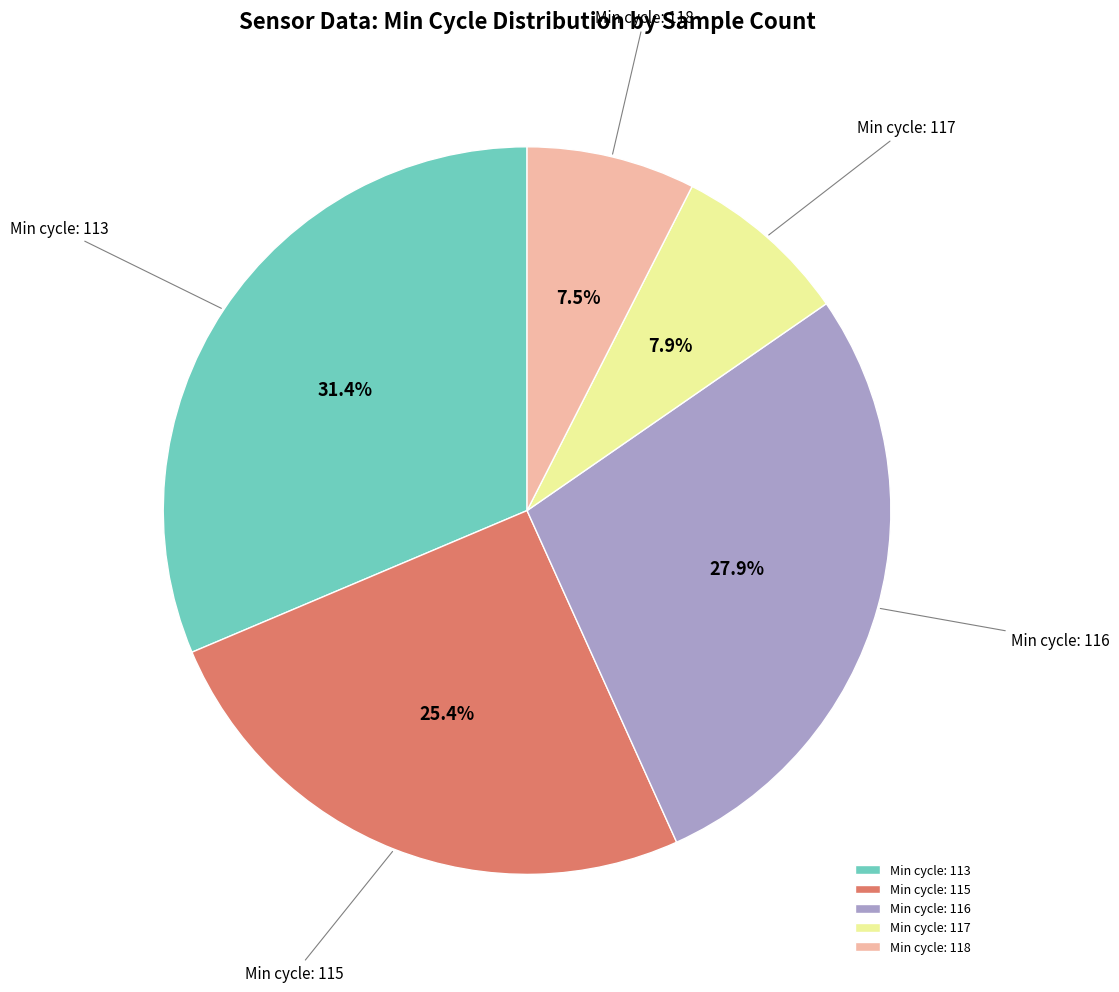

Which category has the biggest portion of the pie?

Min cycle: 113